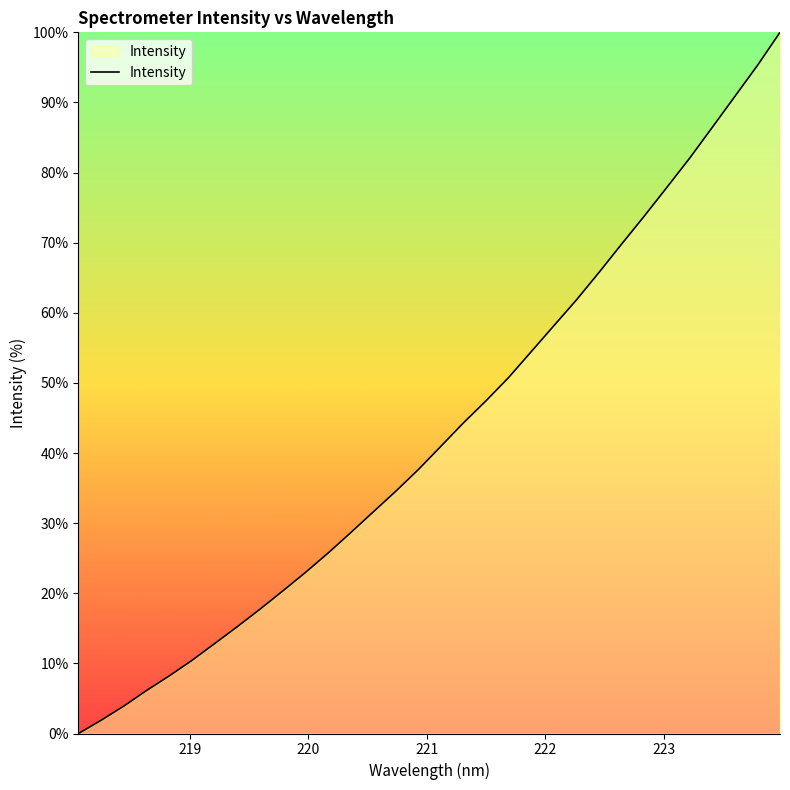

What is the maximum value shown in the chart?

100.0